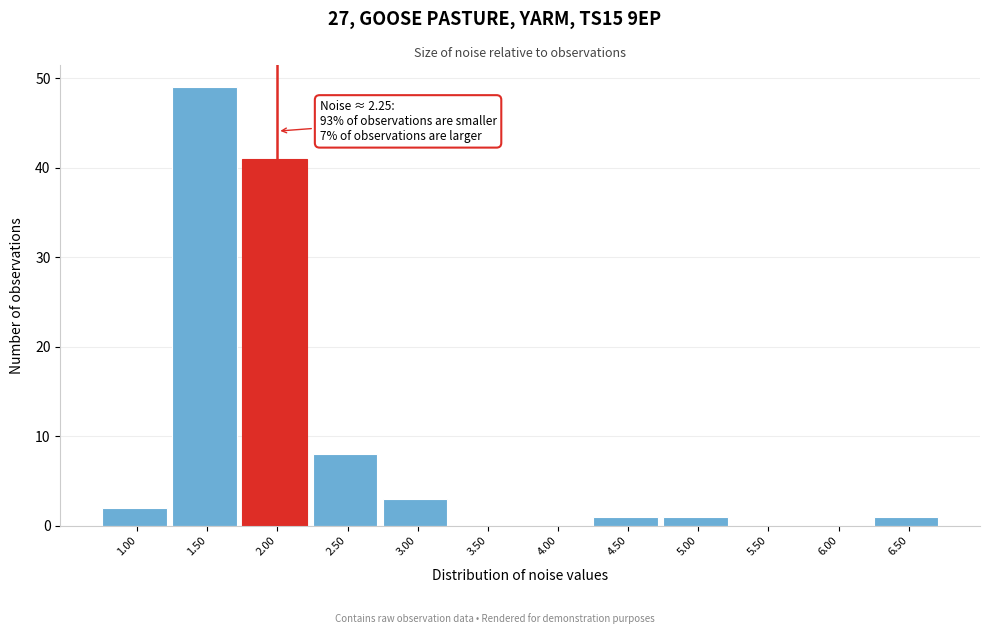

Reading left to right, transcribe all the data shown in this chart.

1.00=2	1.50=49	2.00=41	2.50=8	3.00=3	3.50=0	4.00=0	4.50=1	5.00=1	5.50=0	6.00=0	6.50=1